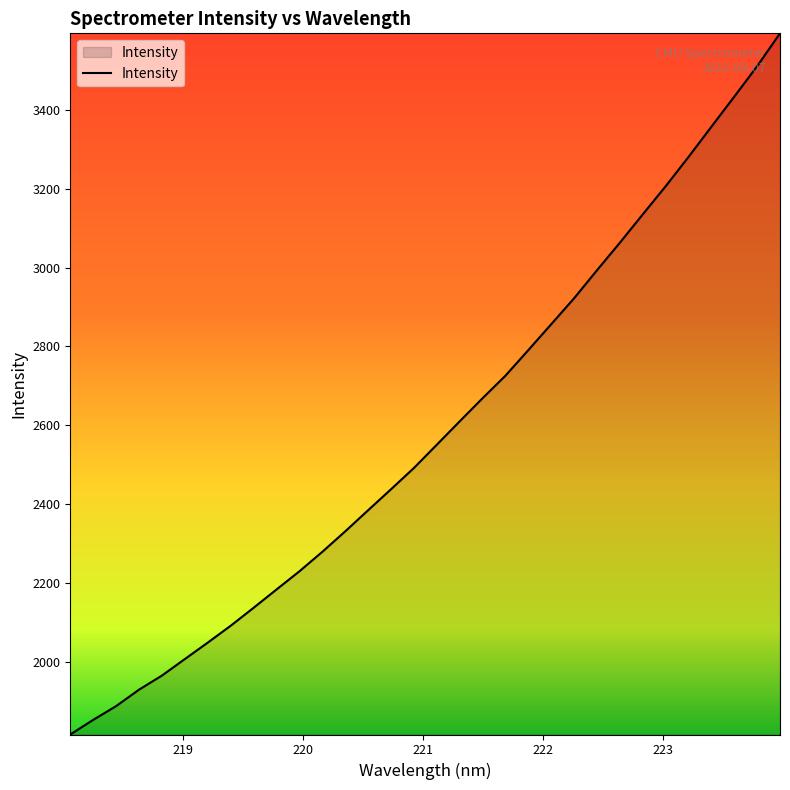

True or false: there are more than 0 points higher than both neighbors.

False